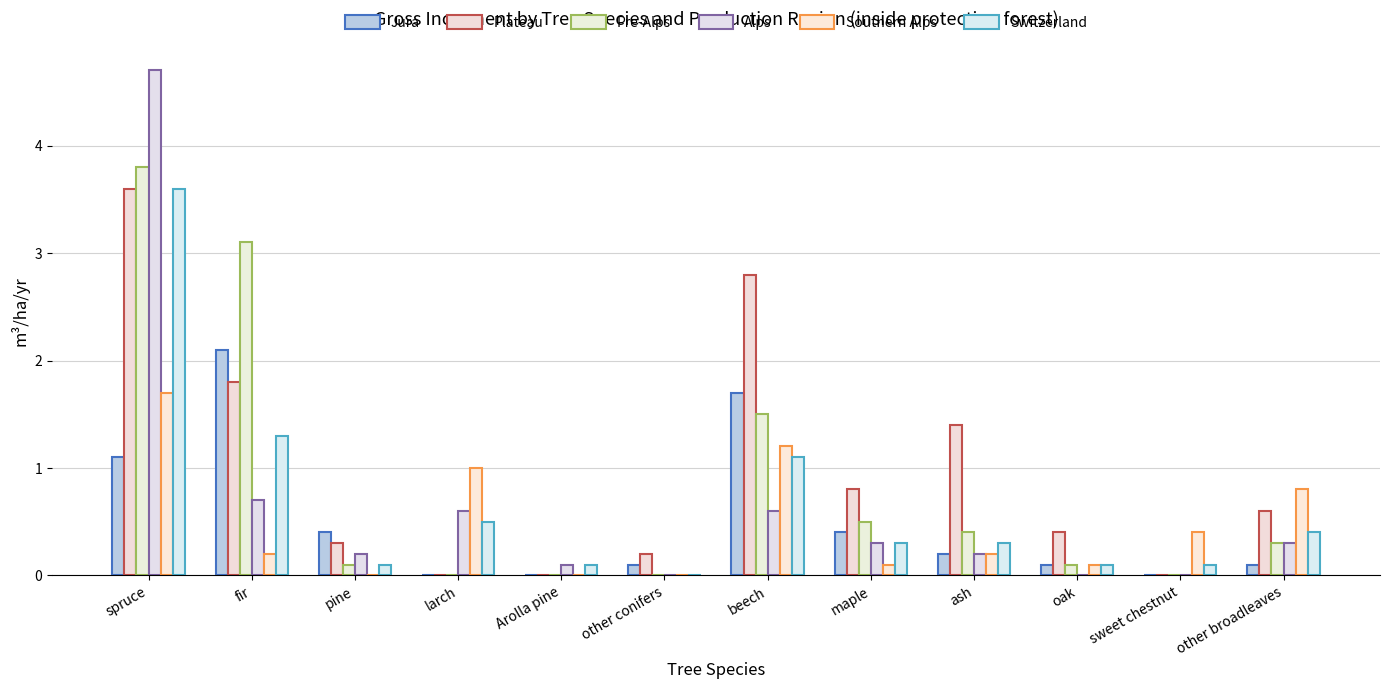

At how many categories does at least one series exceed 4?

1